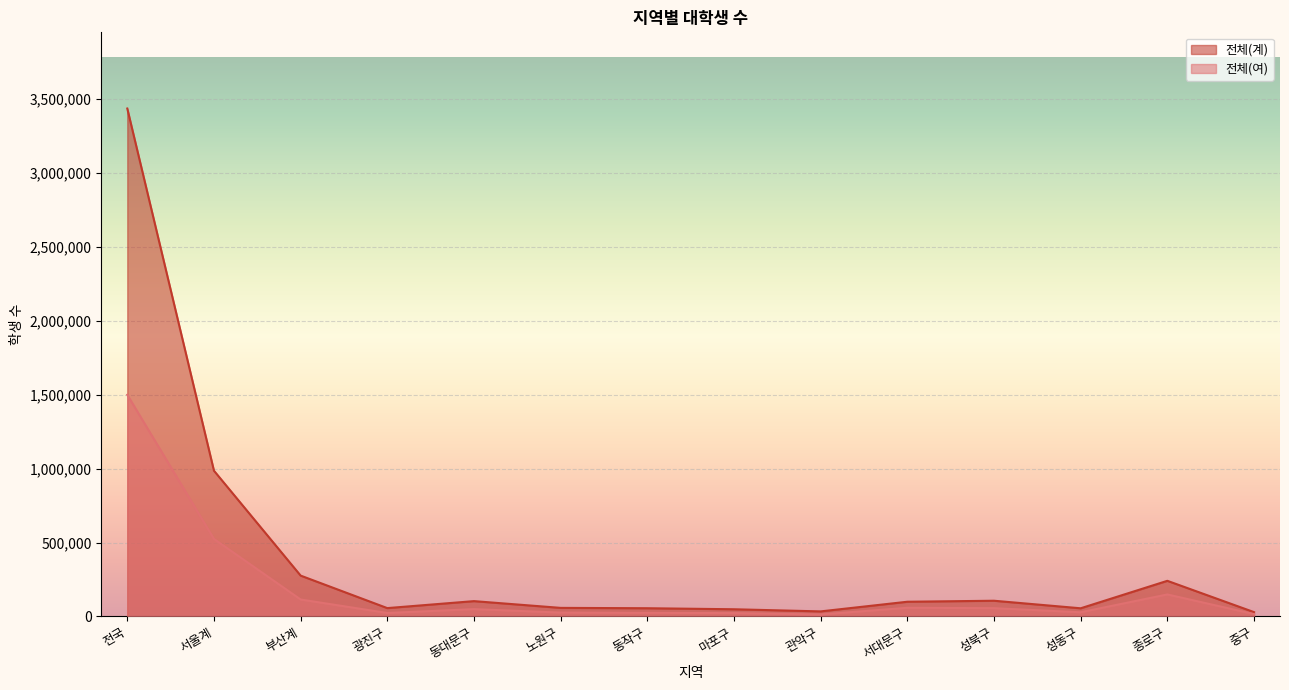

What is the difference between the 전체(여) values at 종로구 and 부산계?

34348